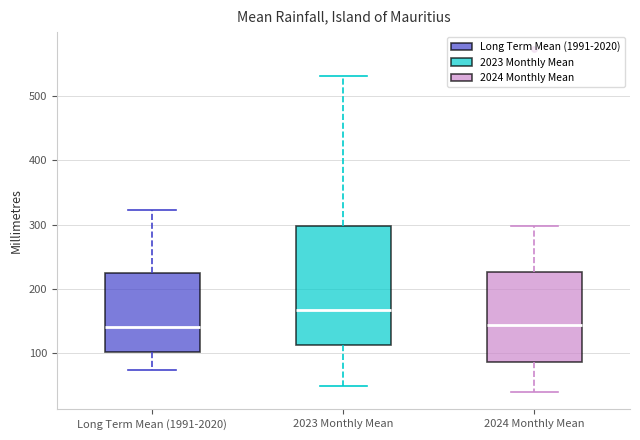

Reading left to right, read every box against the y-axis: the position of its median line, the range the box covers, and the ends of its whiskers. The values are not printed on the chart, so give them approximately, as read against the axis.

Long Term Mean (1991-2020): median 140, box 100 to 230, whiskers 70 to 320
2023 Monthly Mean: median 170, box 110 to 300, whiskers 50 to 530
2024 Monthly Mean: median 140, box 90 to 230, whiskers 40 to 300